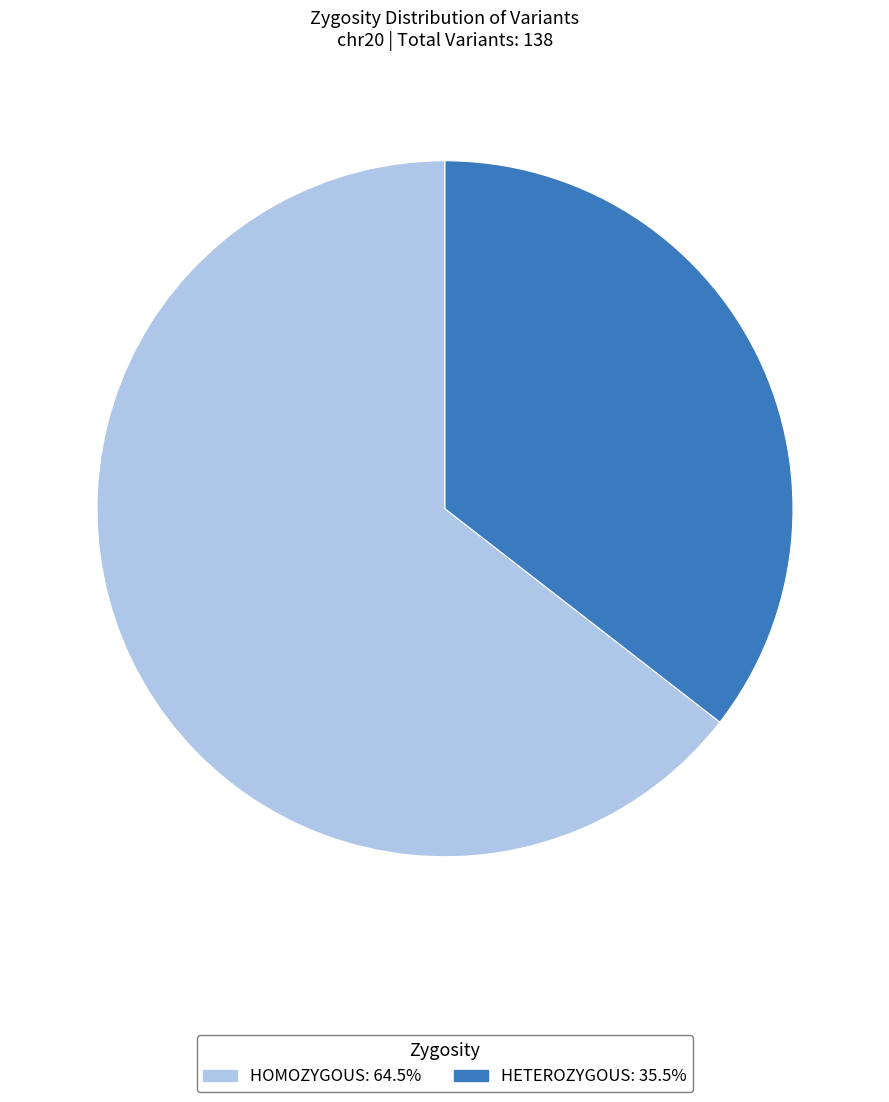

Is there any slice that represents more than half of the pie?

Yes